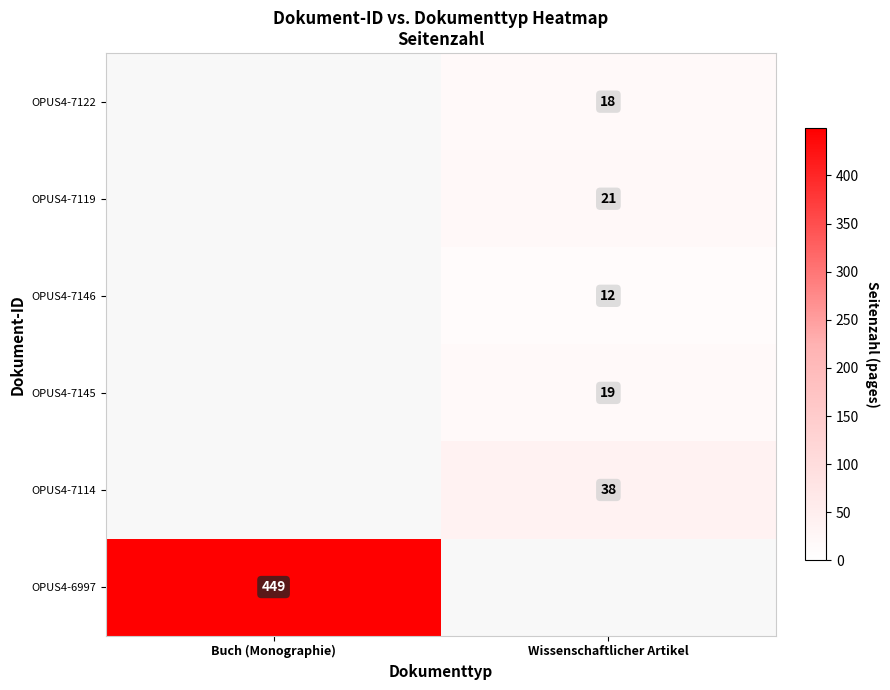

The value of OPUS4-7119 at Wissenschaftlicher Artikel is 5. True or false?

False